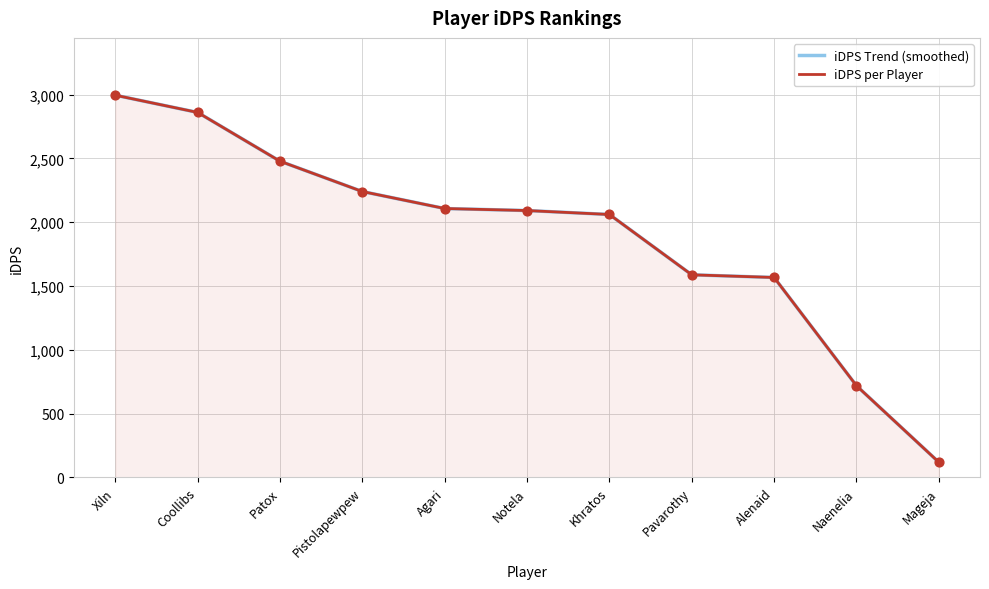

At which category is the sum across all series the highest?

Xiln